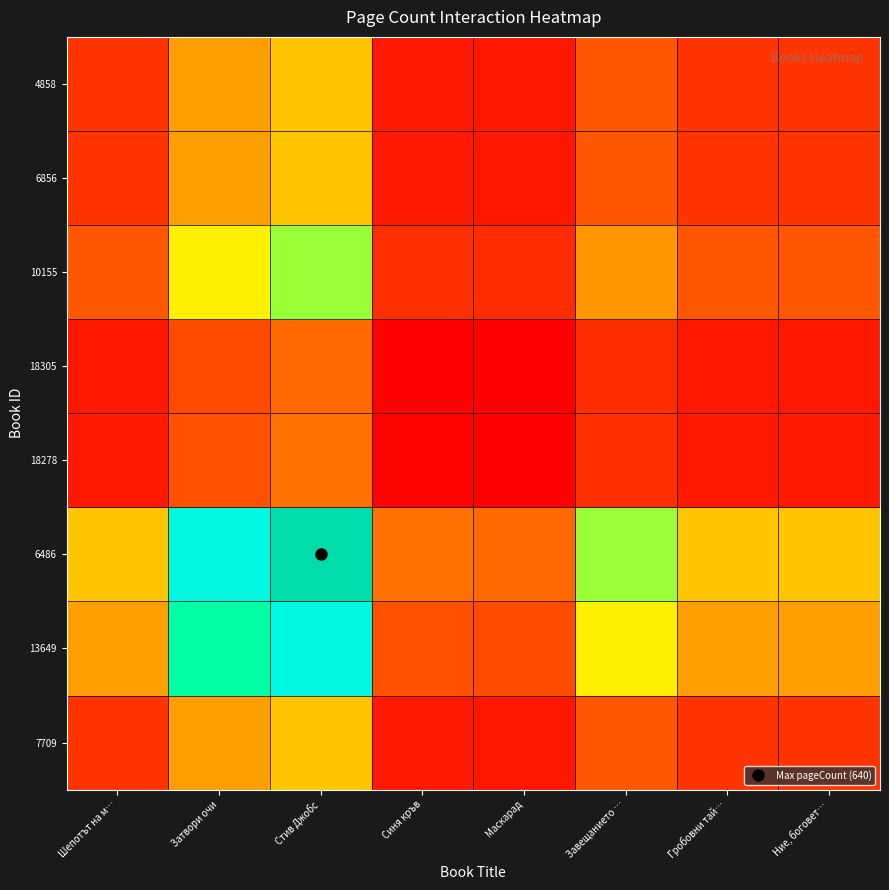

What is the spread (max minus min) of values at Синя кръв?

157.4